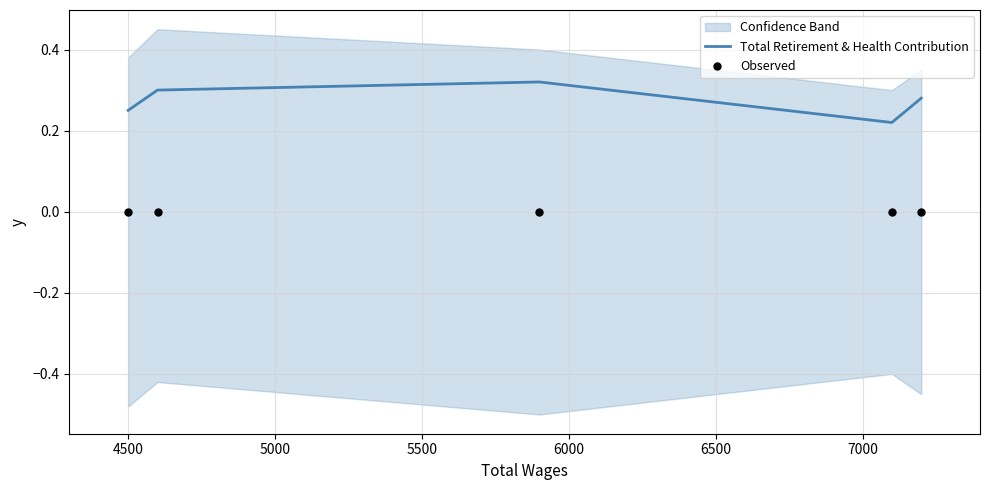

Which series contains the highest Y value?

Total Retirement & Health Contribution